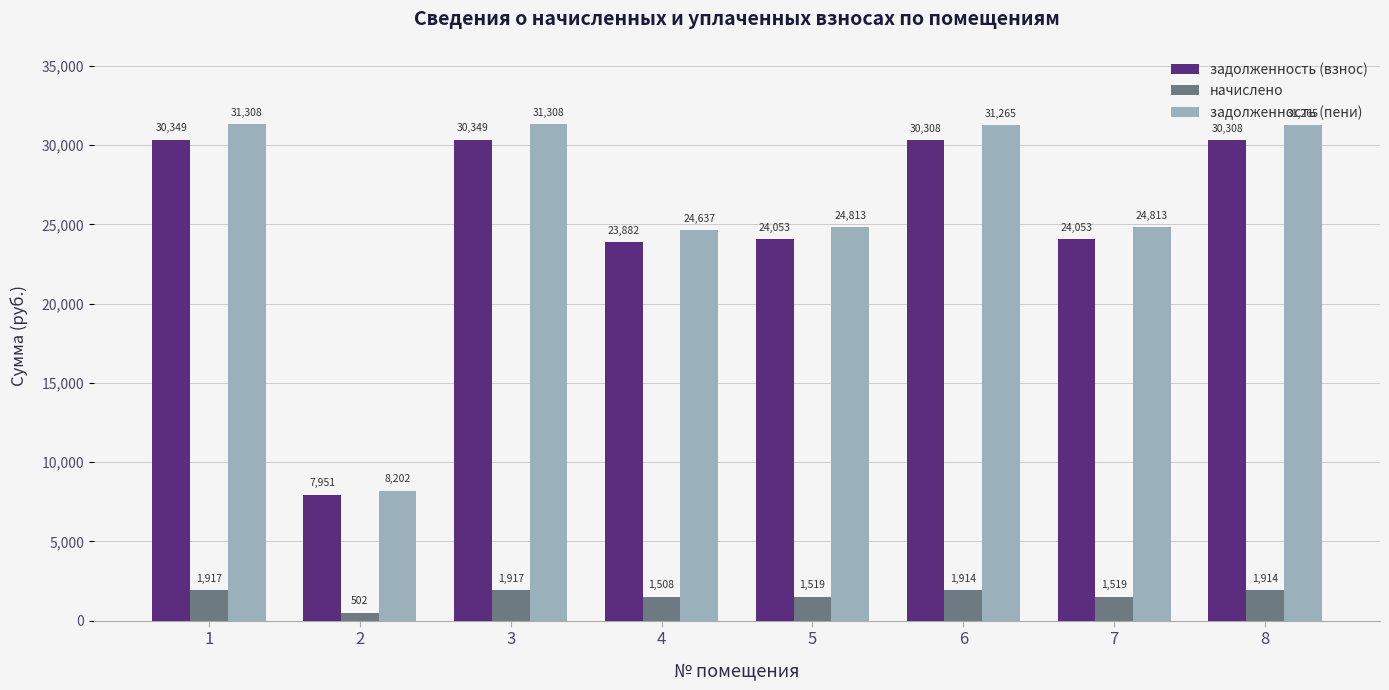

Rank the series by their maximum value, from lowest to highest.

начислено, задолженность (взнос), задолженность (пени)